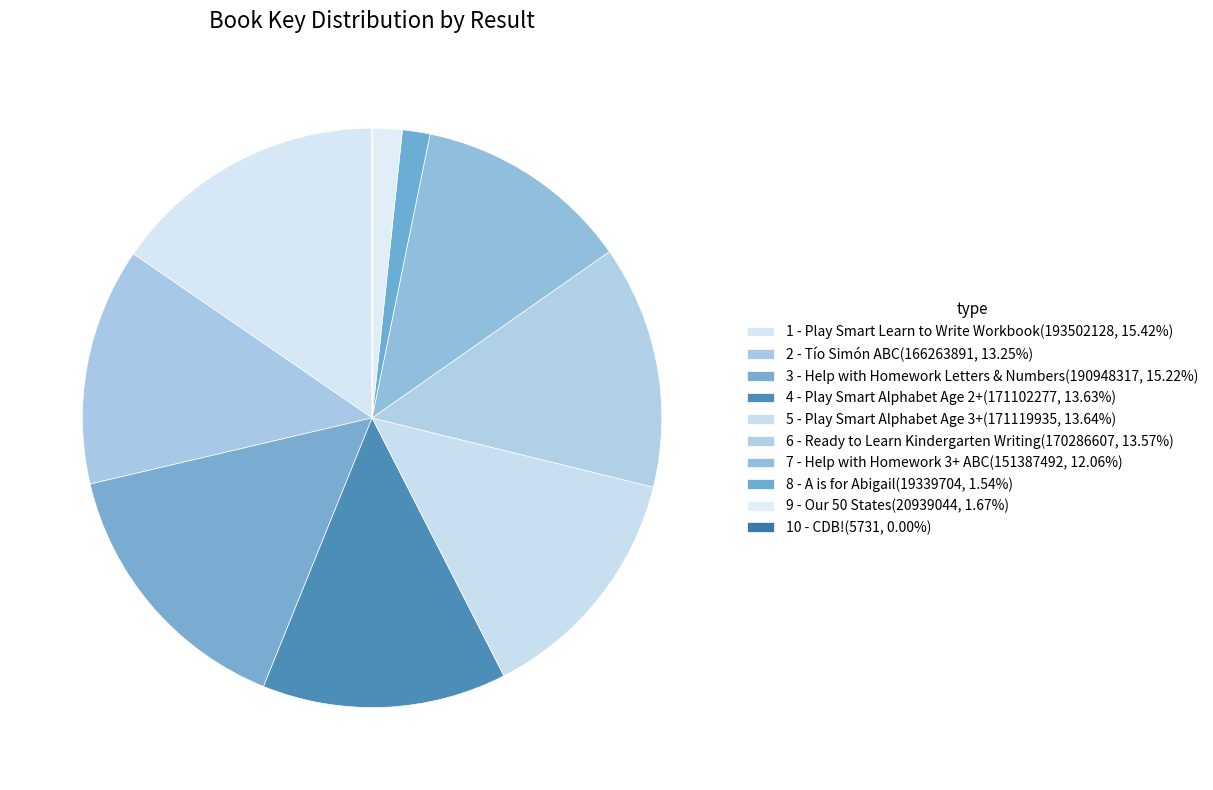

What portion of the pie excludes 1 - Play Smart Learn to Write Workbook?

84.6%